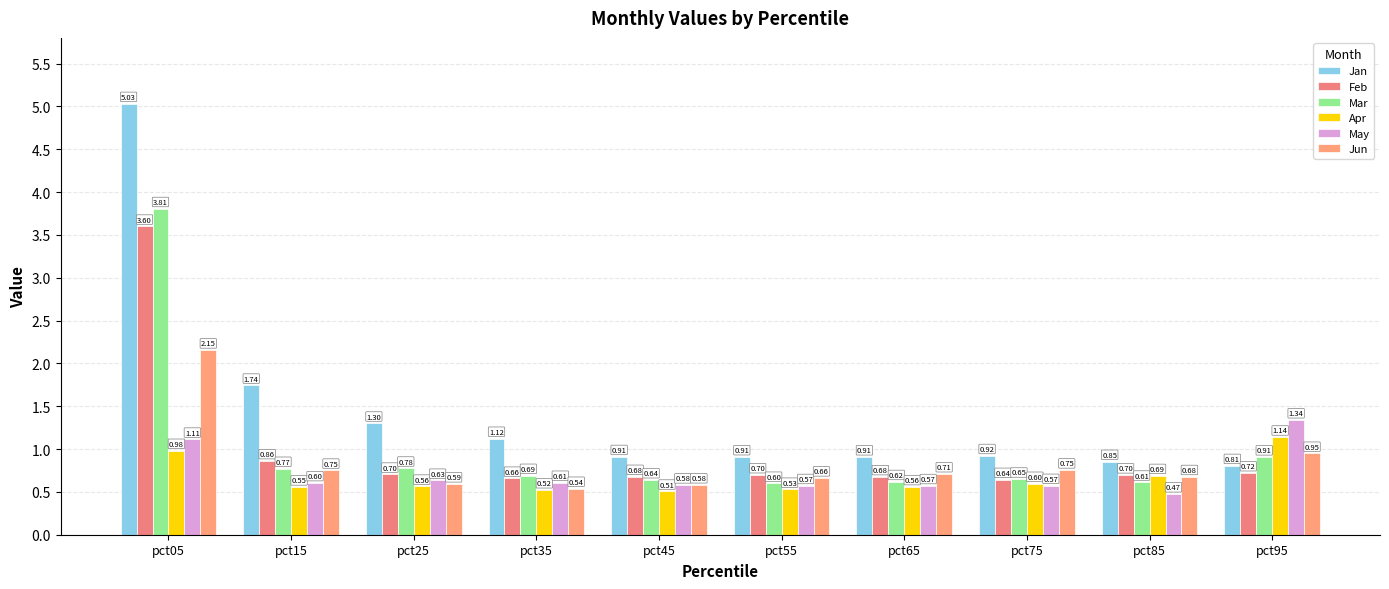

Which has a higher value, pct75 or pct85?

pct75